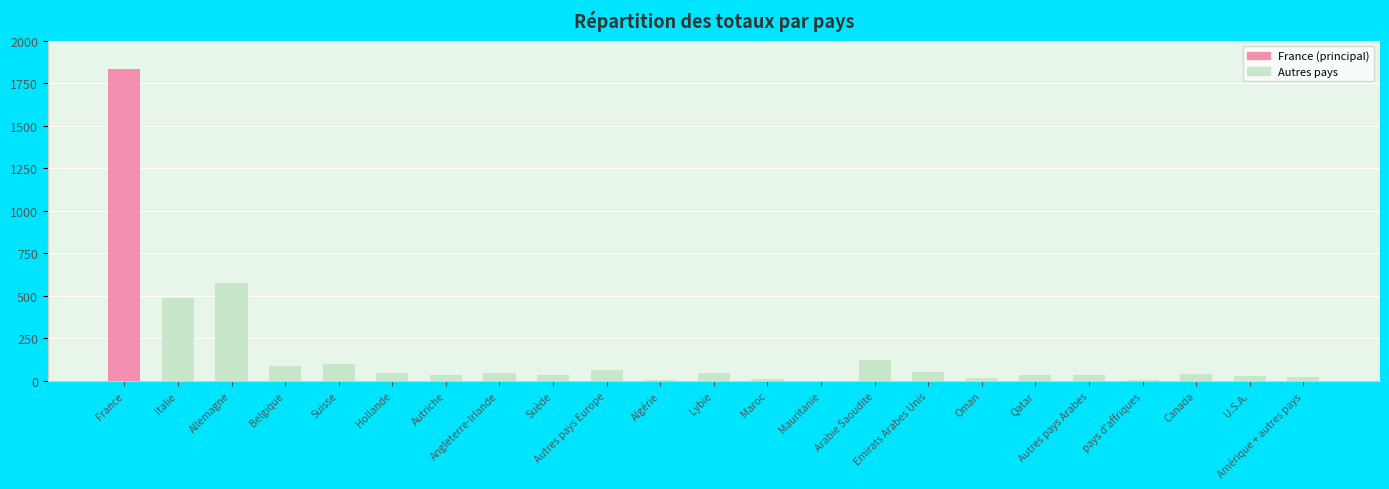

What is the average value?

162.1